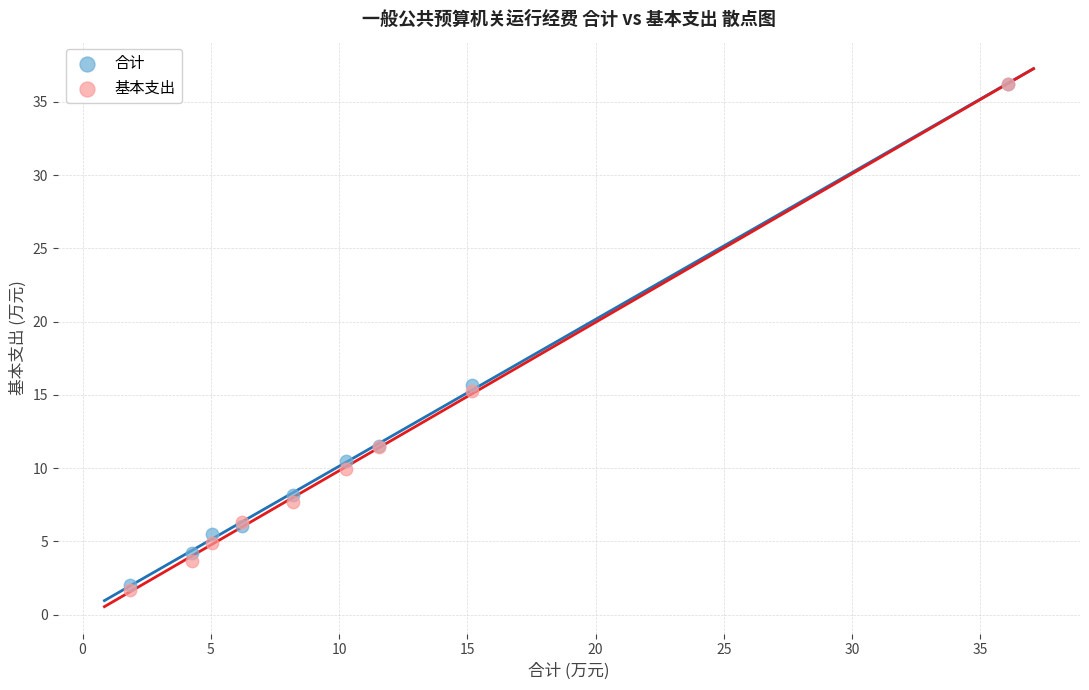

Which series reaches the minimum Y coordinate?

基本支出